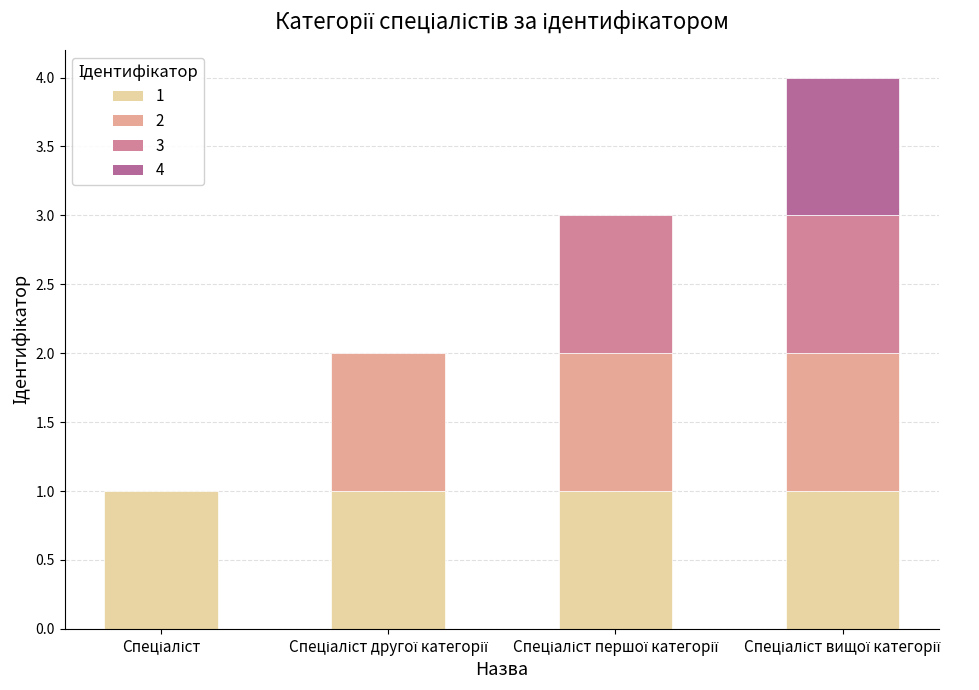

What is the sum of all values?

10